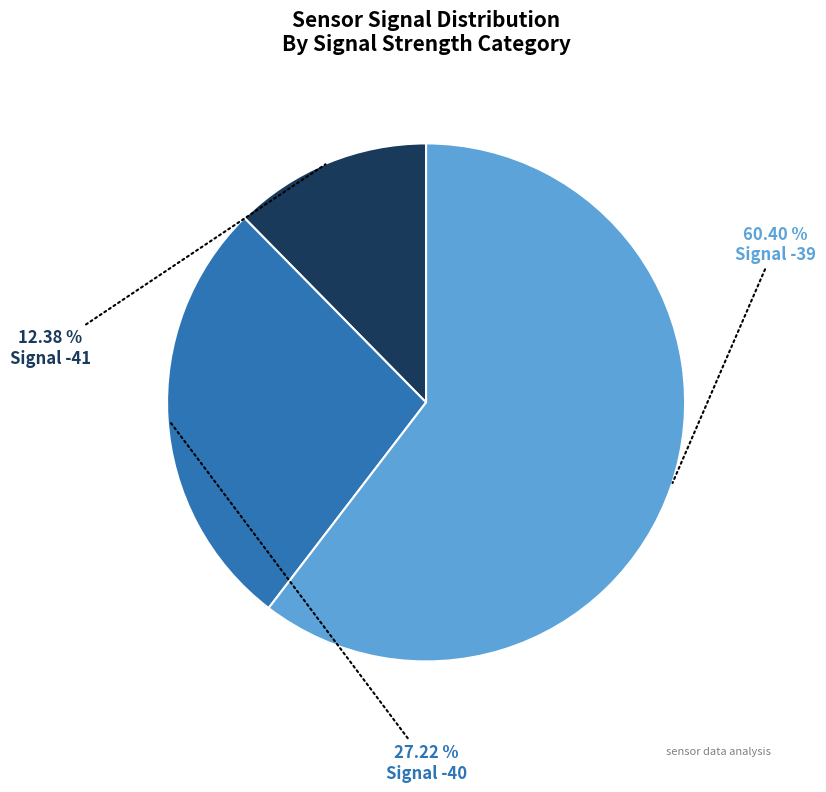

How many segments does this pie chart have?

3